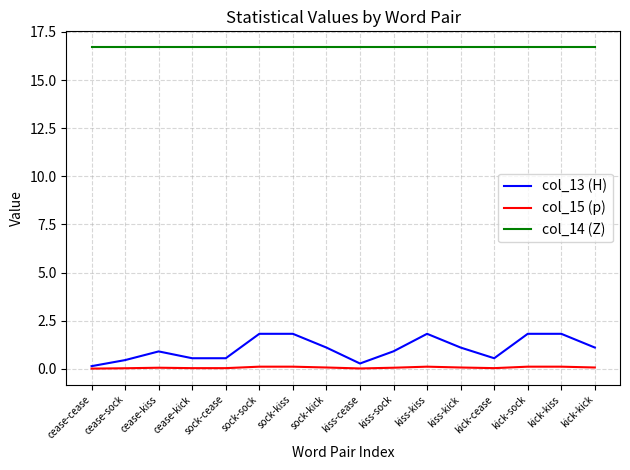

Which series has the largest range (max minus min)?

col_13 (H)